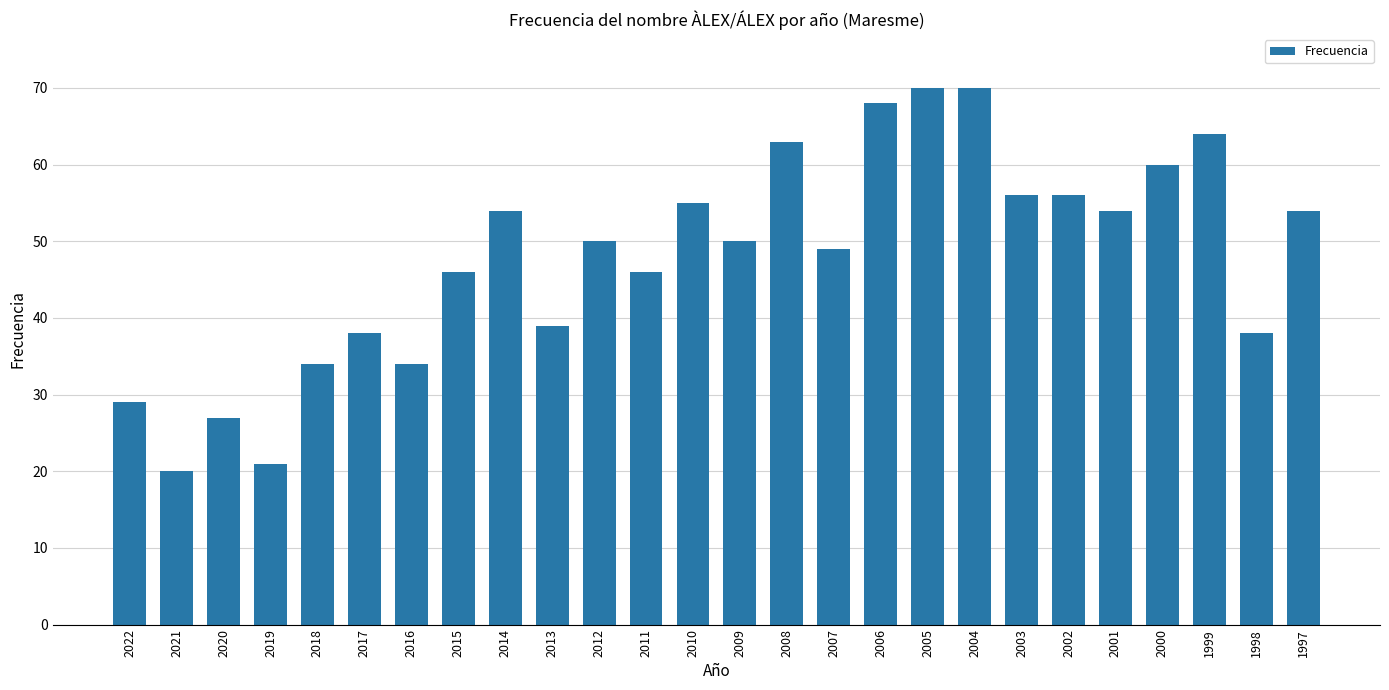

What value does the data have at 2011?

46